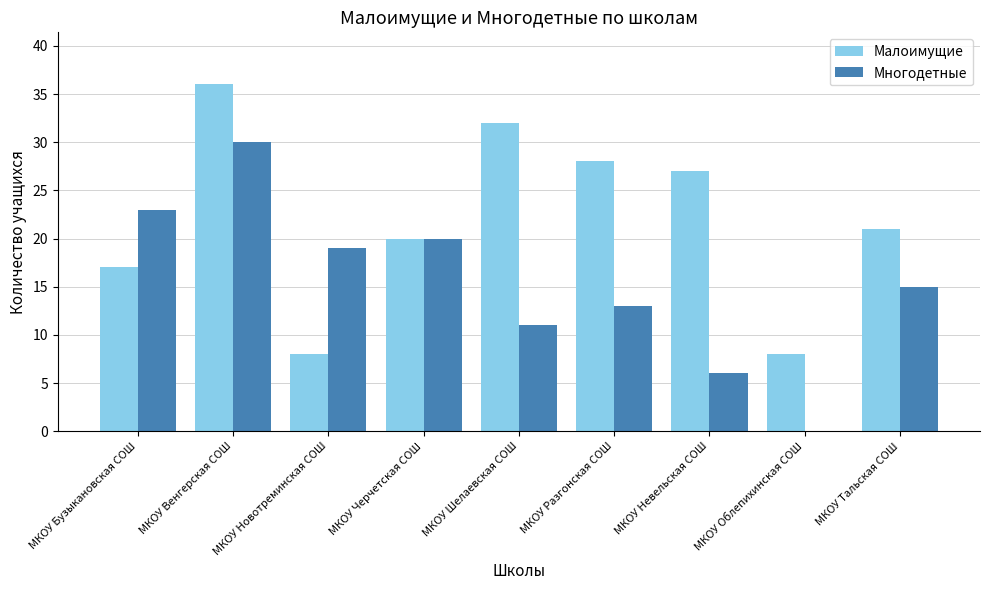

What is the sum of the Многодетные values at МКОУ Разгонская СОШ and МКОУ Бузыкановская СОШ?

36